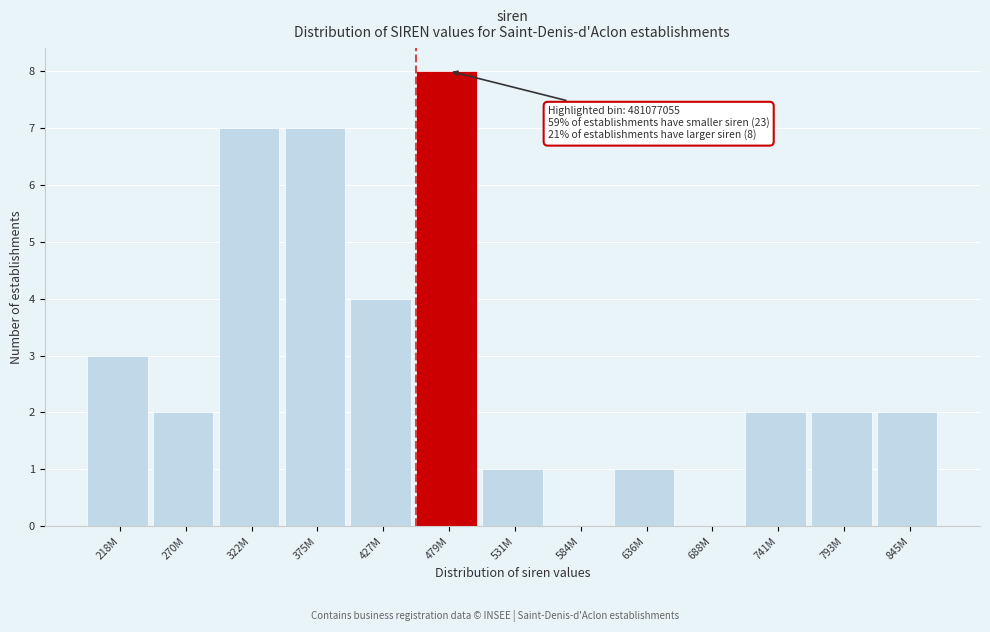

Reading left to right, list all the values displayed in this chart.

218M=3	270M=2	322M=7	375M=7	427M=4	479M=8	531M=1	584M=0	636M=1	688M=0	741M=2	793M=2	845M=2